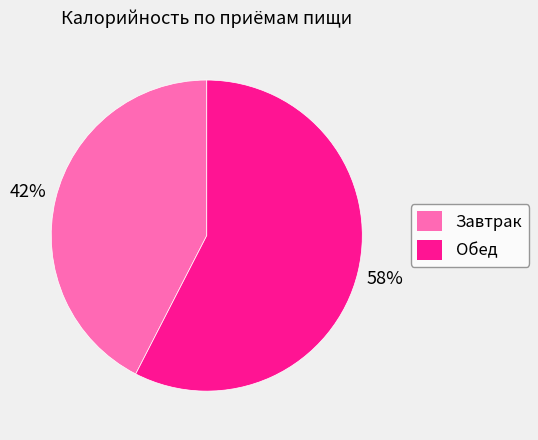

To the nearest percent, what portion does Завтрак represent?

42%